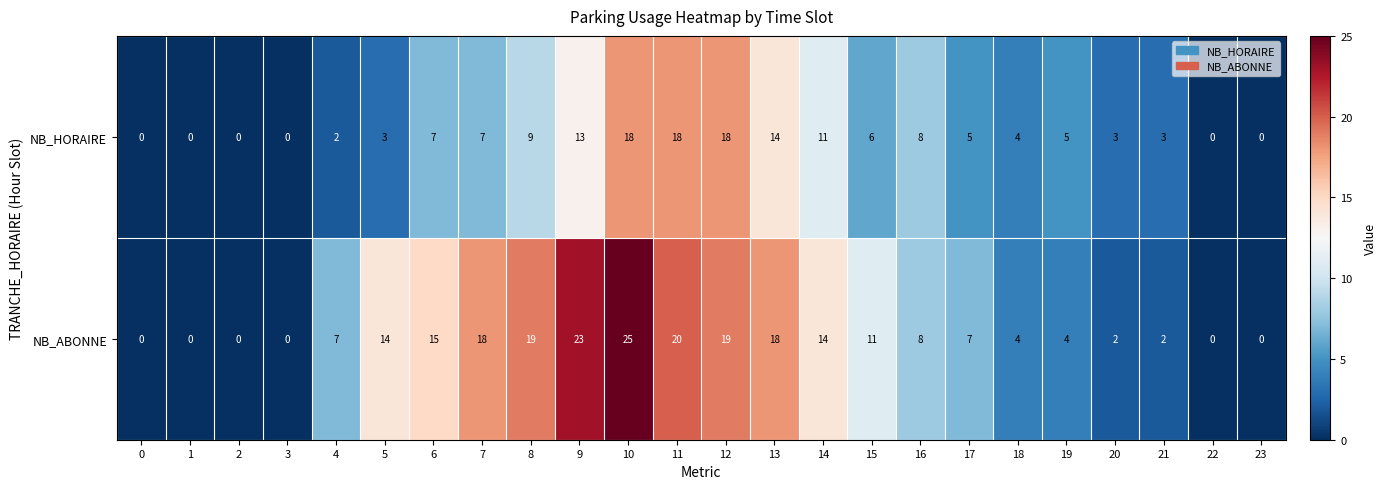

Count the number of categories in the chart.

24